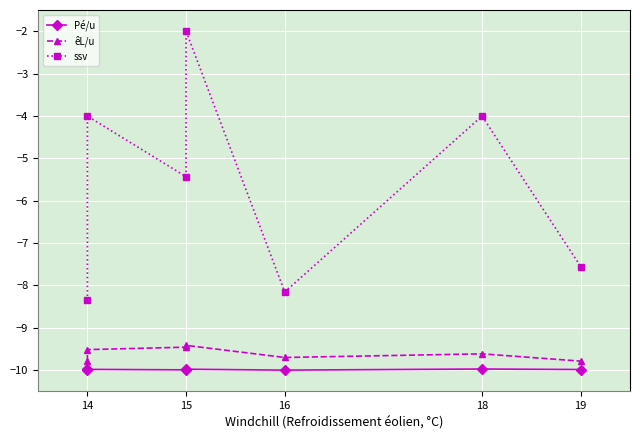

Between 15 and 18, which series saw the biggest shift?

ssv